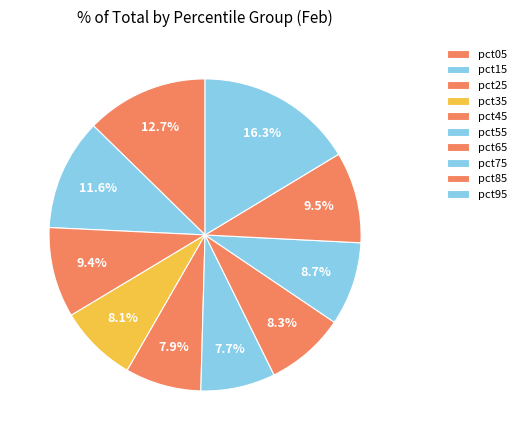

To the nearest percent, what is the average slice percentage?

10%